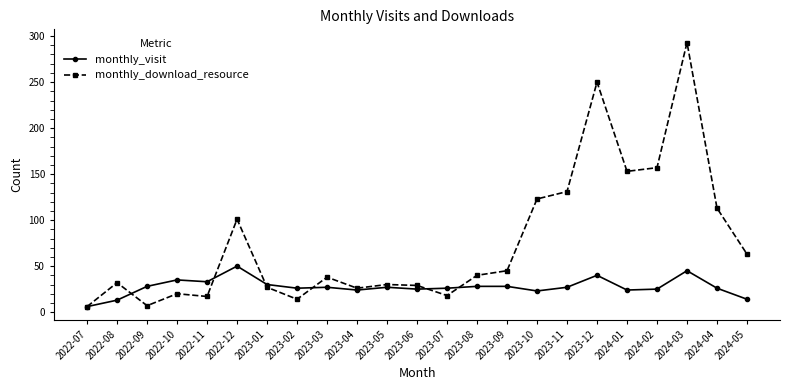

True or false: monthly_download_resource has more than 2 interior local peaks.

True